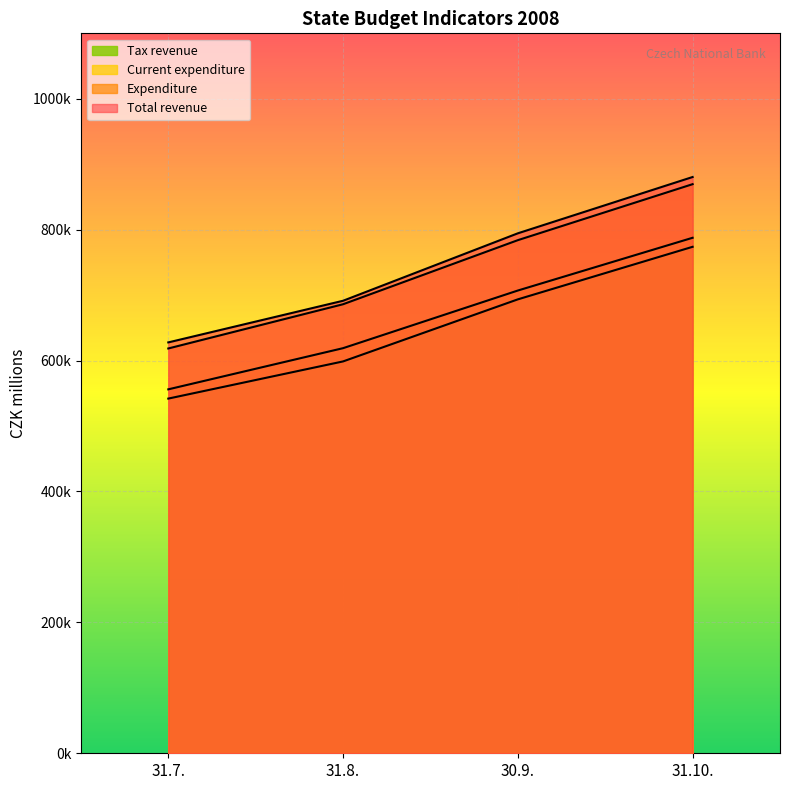

Between 31.10. and 31.8., which is larger?

31.10.